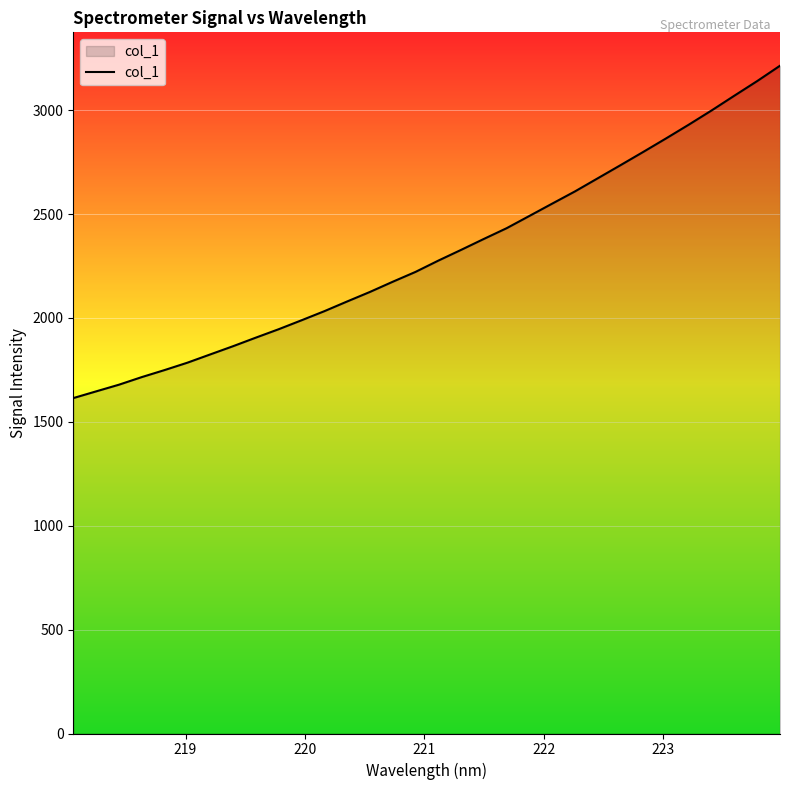

What is the minimum value shown in the chart?

1614.3